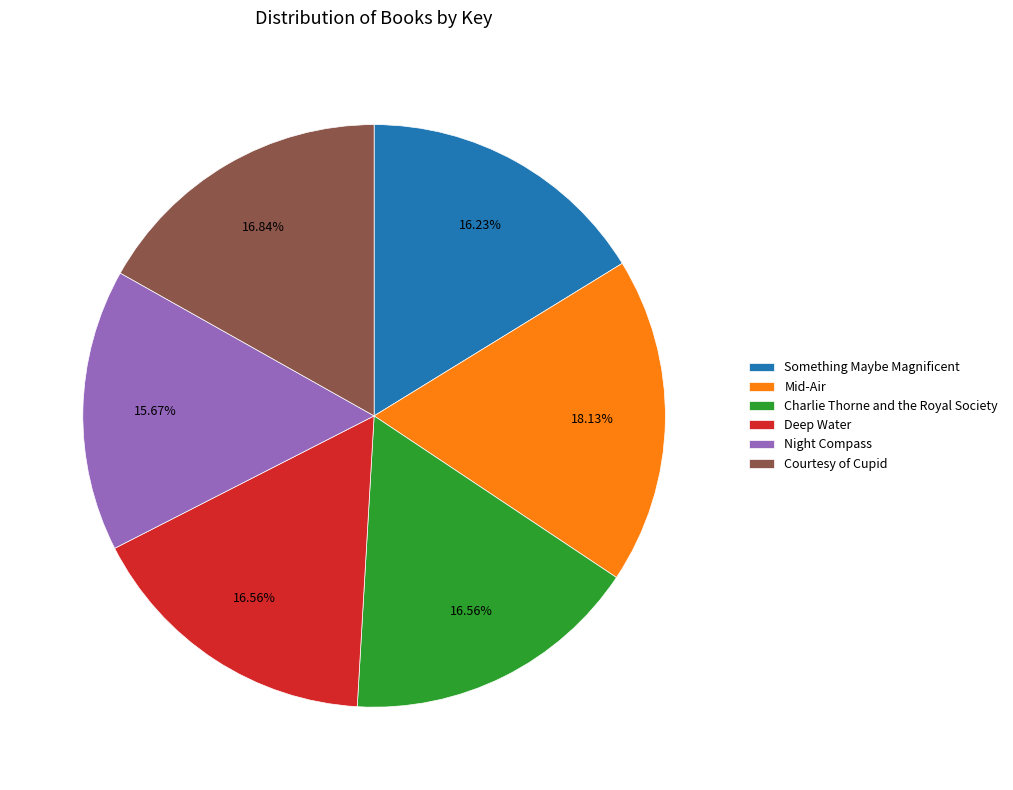

Is there a majority slice in this chart?

No